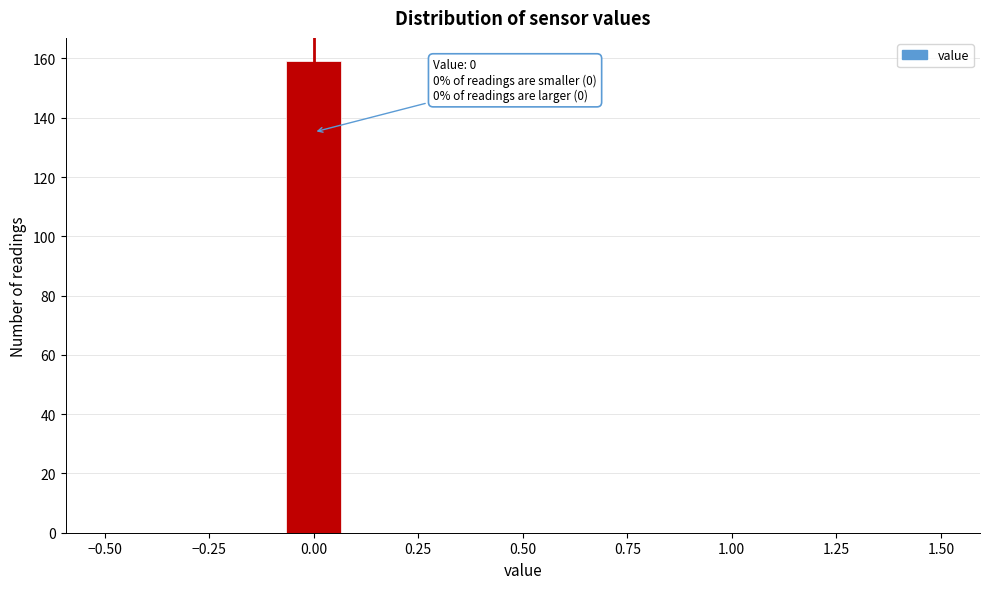

Around what value on the x-axis is the tallest bar? Give the approximate position of its centre, as read against the axis.

0.00